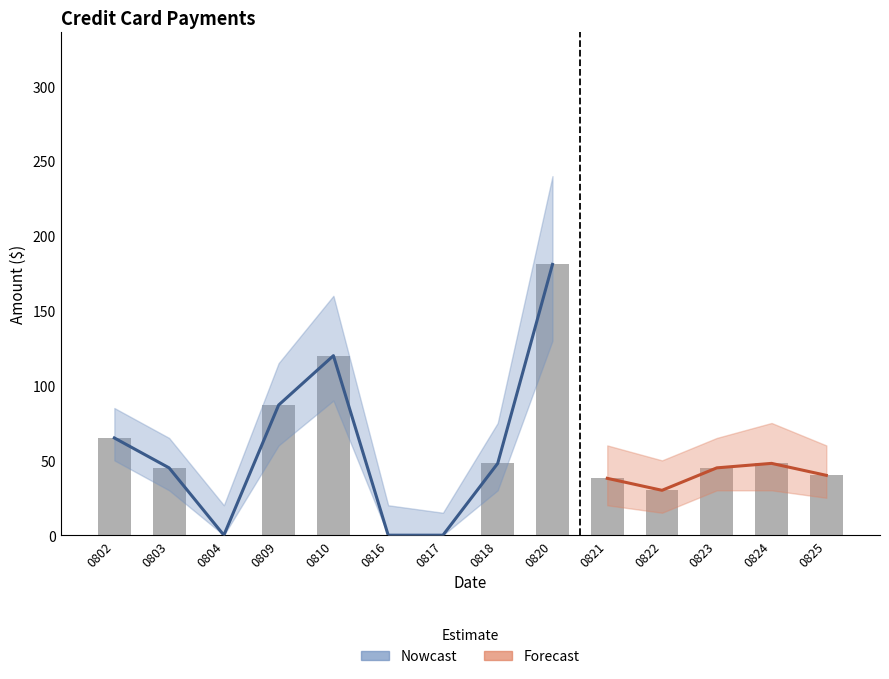

List the labels in order of value, smallest first.

0804, 0816, 0817, 0822, 0821, 0825, 0803, 0823, 0818, 0824, 0802, 0809, 0810, 0820